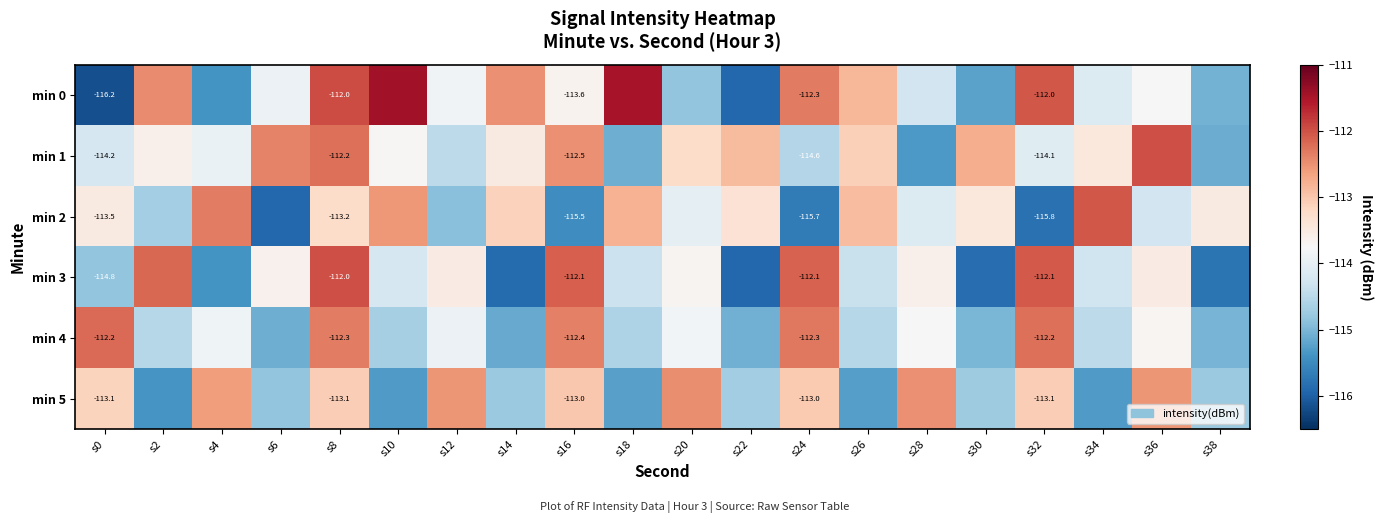

The min 2 series shows -113.5 at s38. True or false?

True